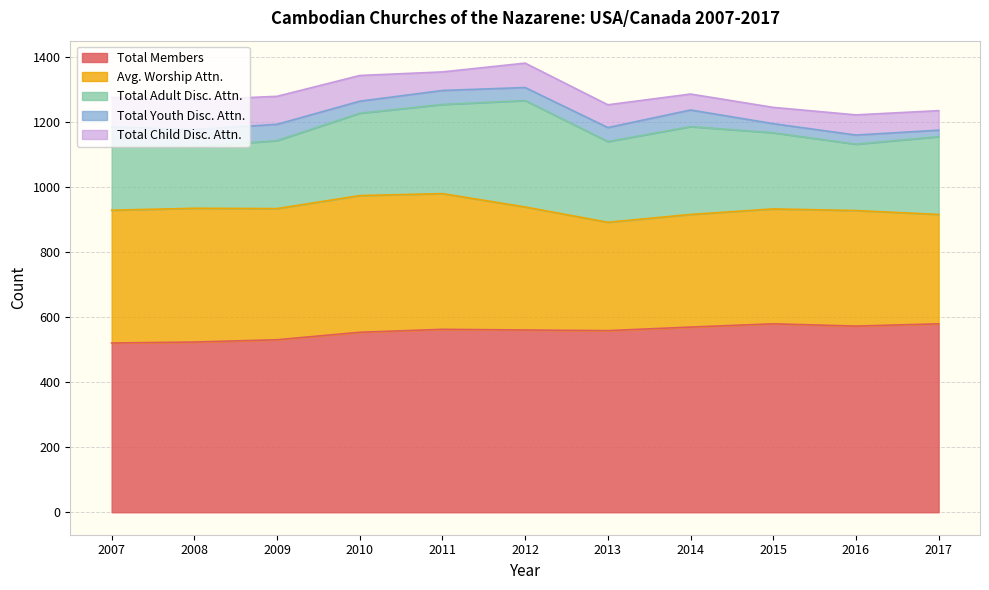

Between 2008 and 2009, which is larger?

2009